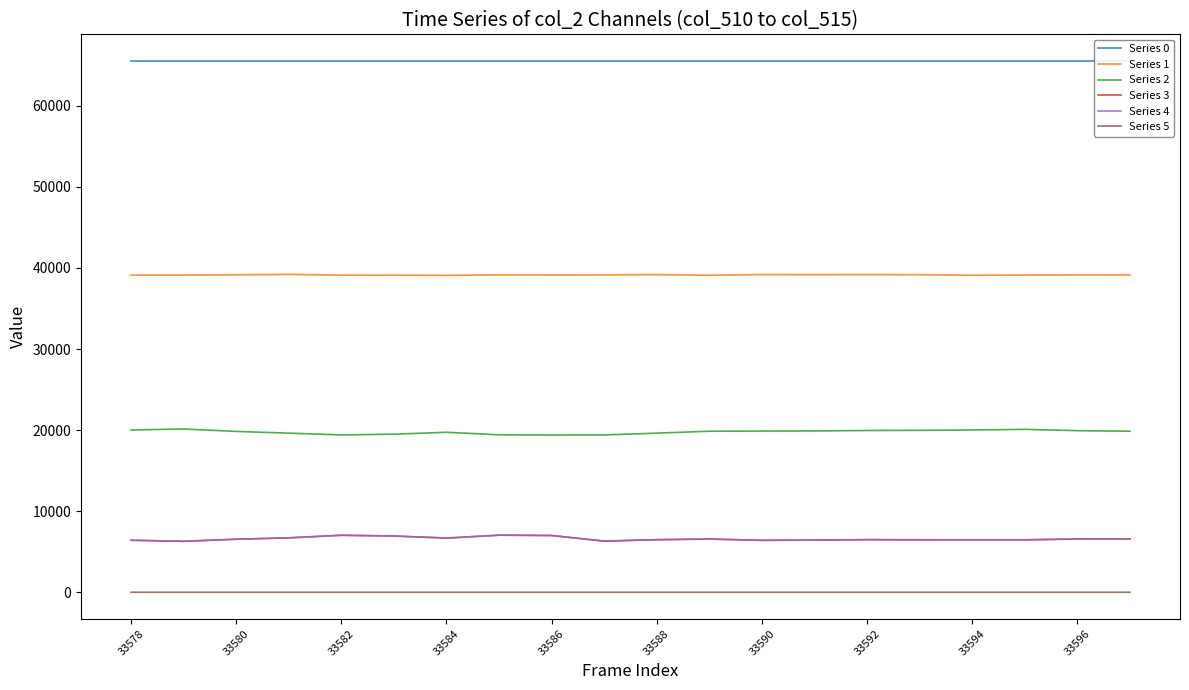

Is the value of Series 5 at 33586 greater than the value of Series 2 at 33588?

No